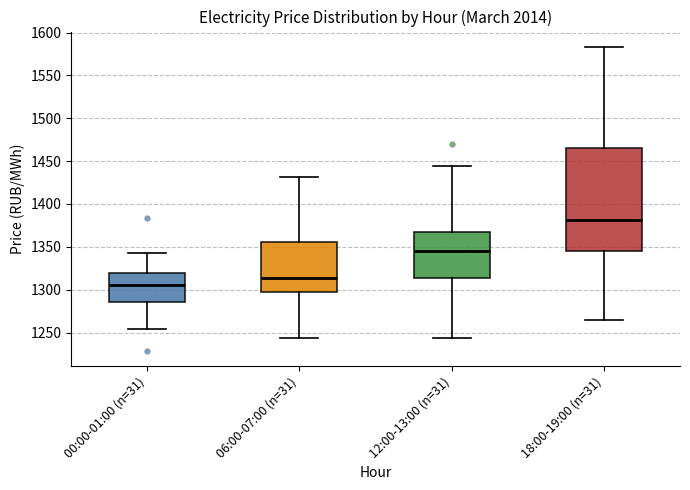

Which box is the tallest, from its lower edge to its upper edge?

18:00-19:00 (n=31)